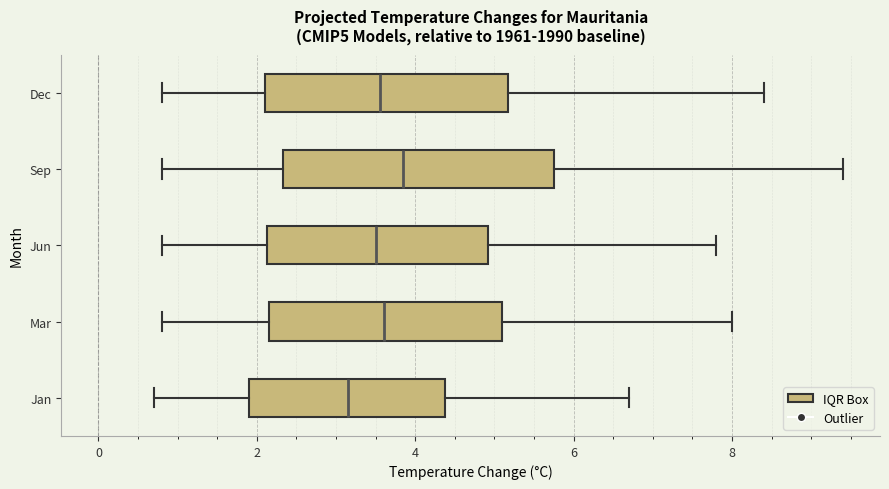

Where does the median line of the box for Jan sit on the x-axis? The values are not printed on the chart, so give them approximately, as read against the axis.

3.2